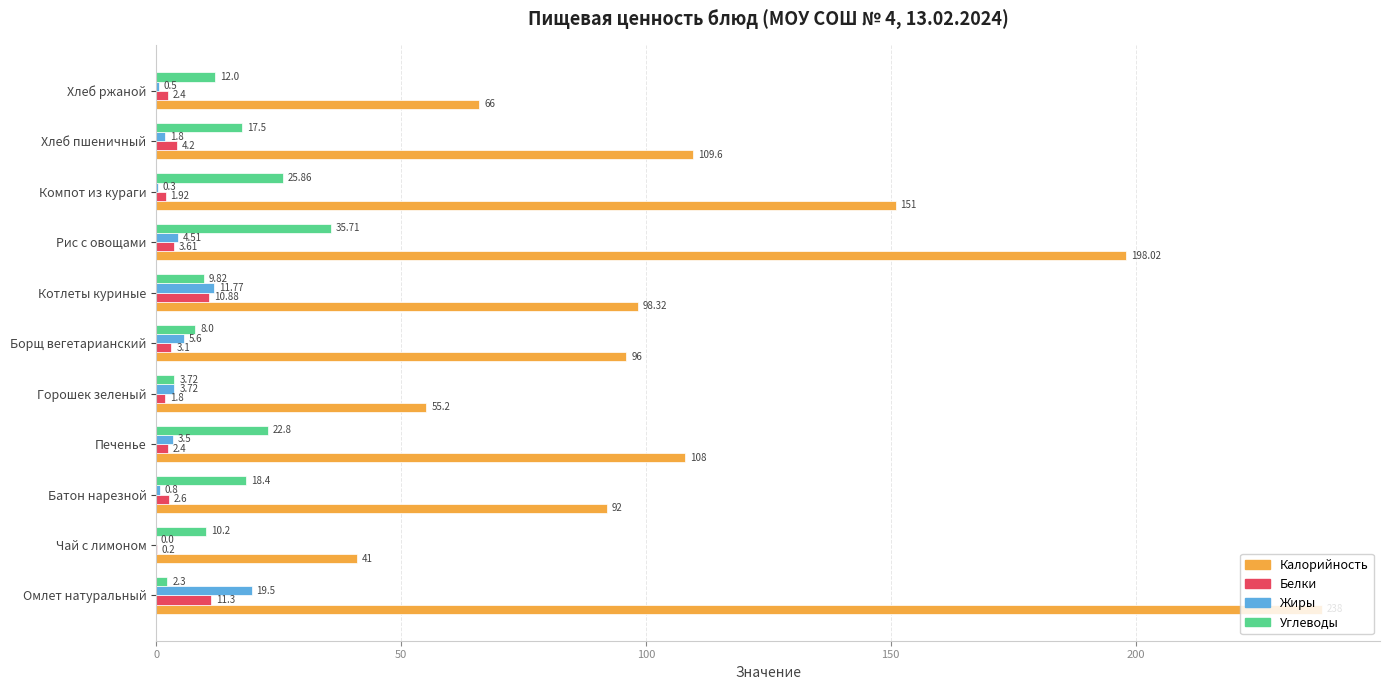

Is the value of Белки at Рис с овощами greater than the value of Калорийность at Борщ вегетарианский?

No